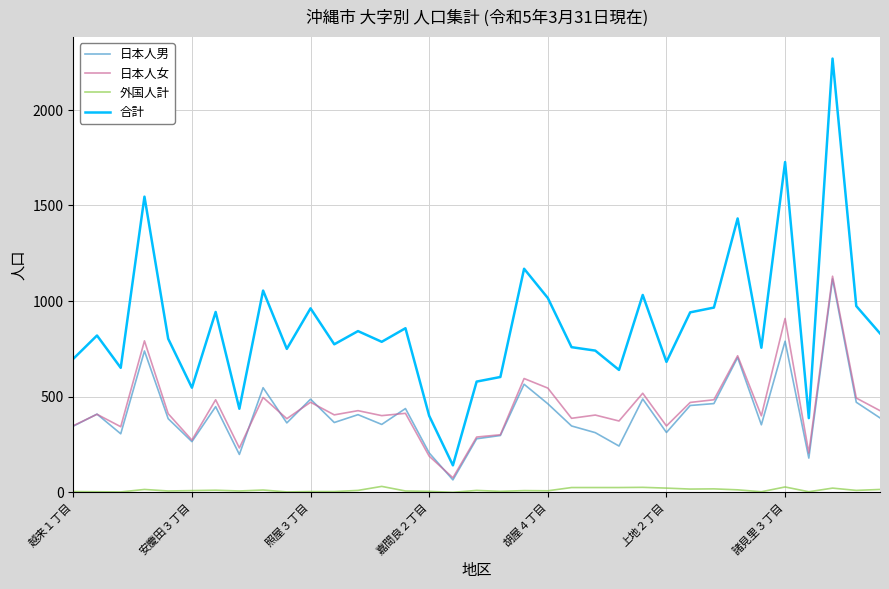

Which series has the largest range (max minus min)?

合計